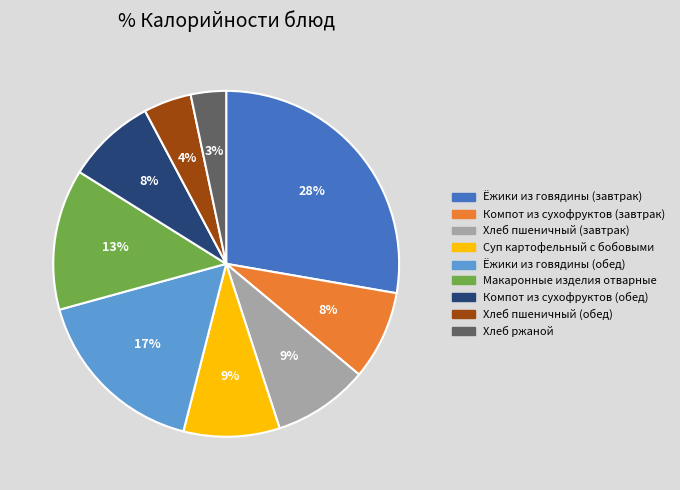

Which category has the biggest portion of the pie?

Ёжики из говядины (завтрак)